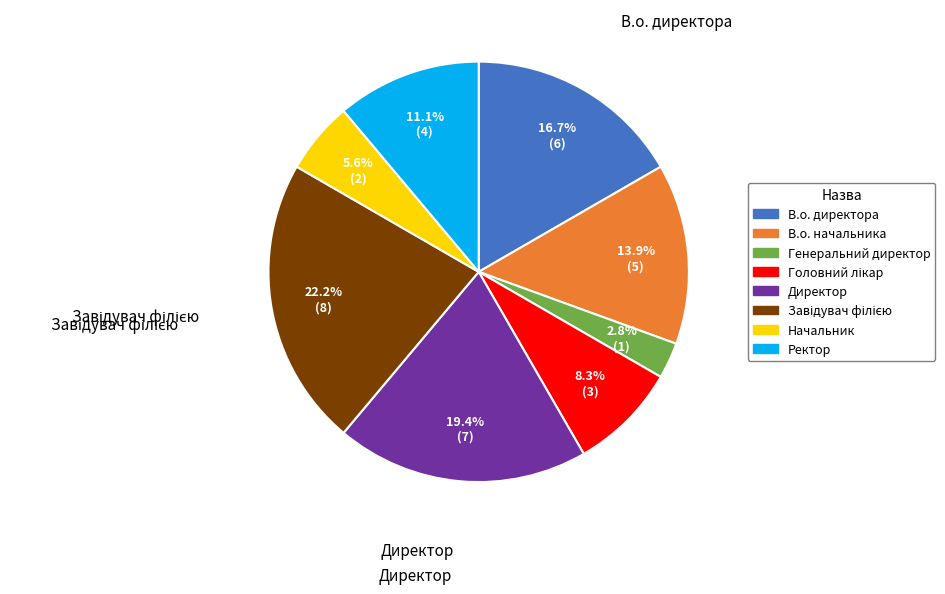

Is the sum of Ректор and В.о. начальника greater than half?

No